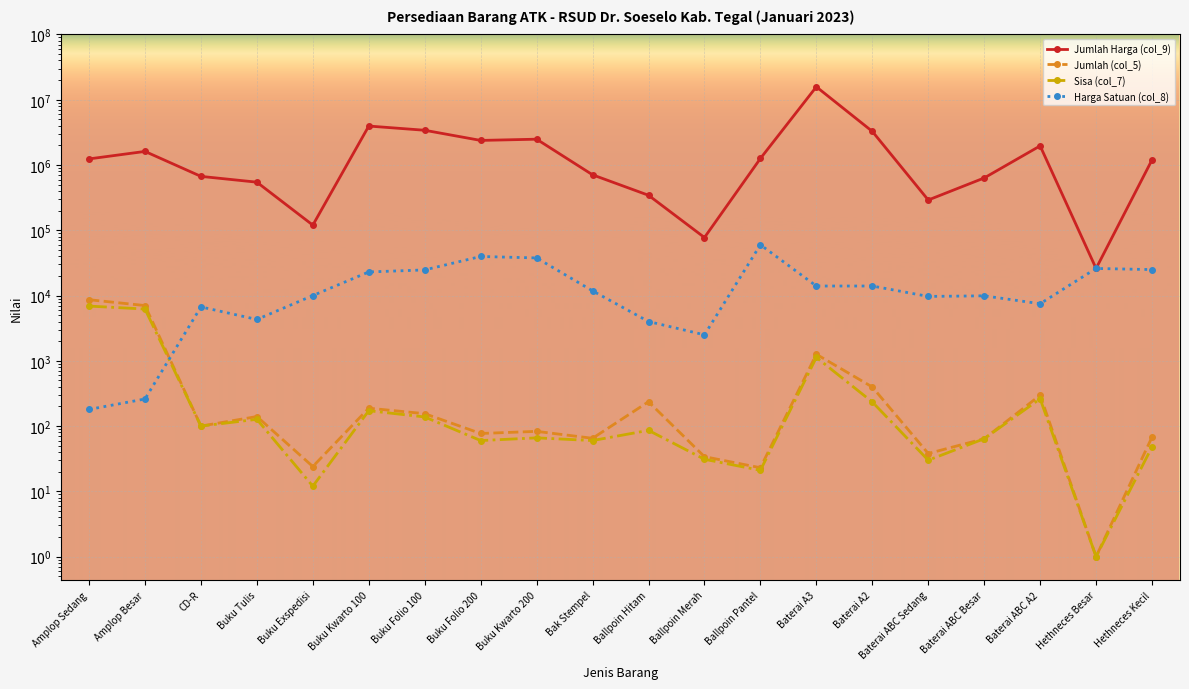

In Sisa (col_7), how many points are lower than both neighbors (excluding endpoints)?

7